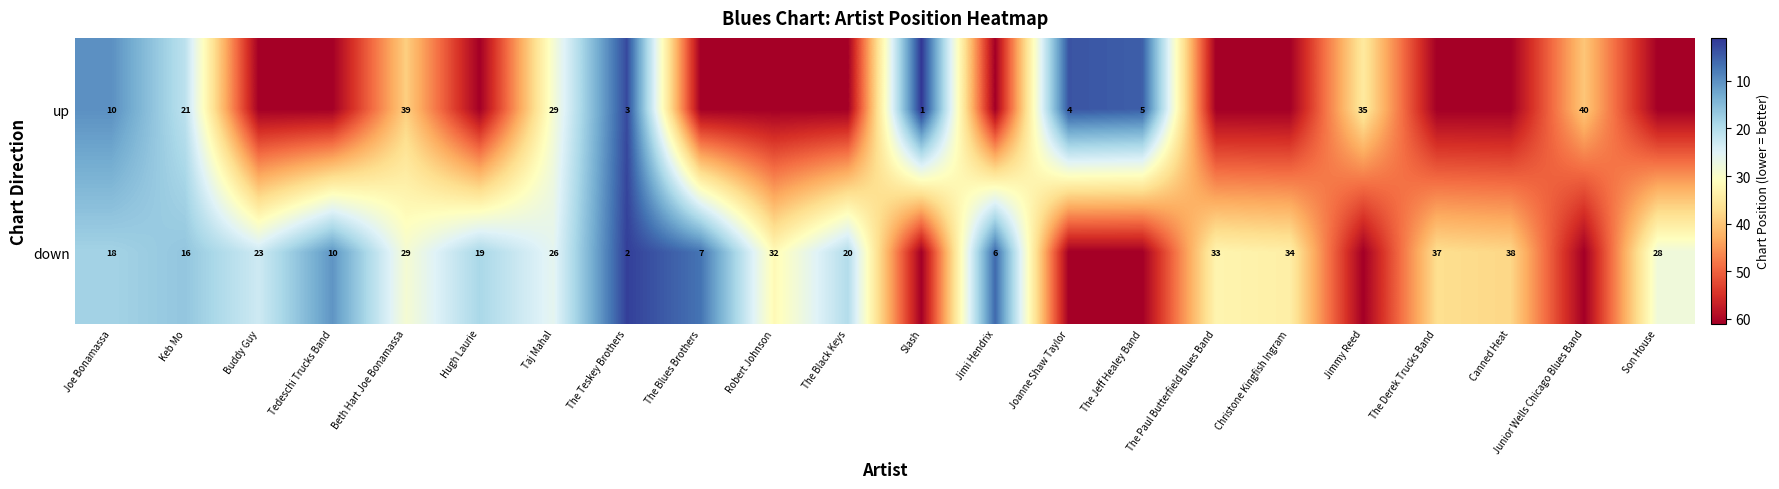

The up series shows 35 at Jimmy Reed. True or false?

True